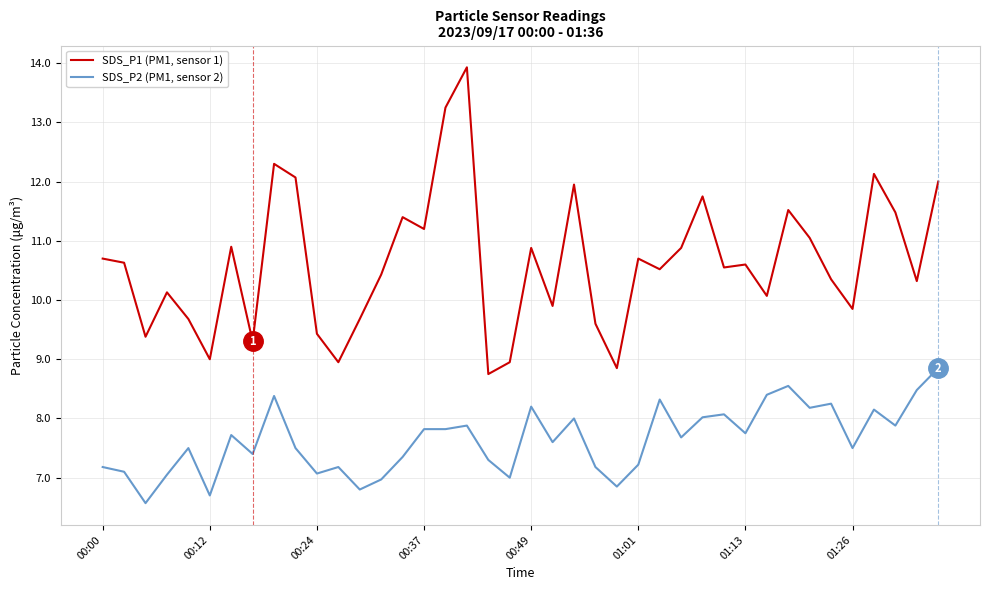

Which series has the largest total across all categories?

SDS_P1 (PM1, sensor 1)